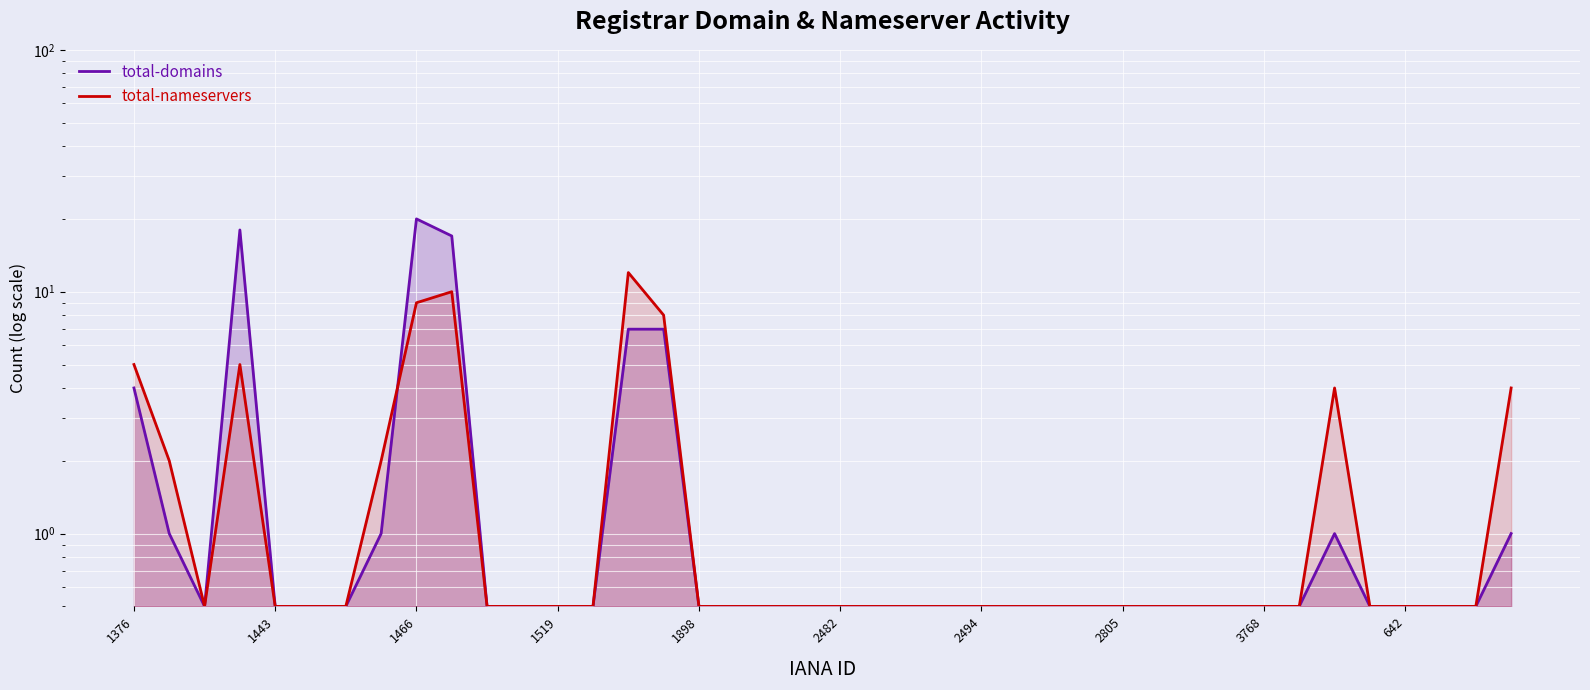

Read the total-domains value at 22.

0.5